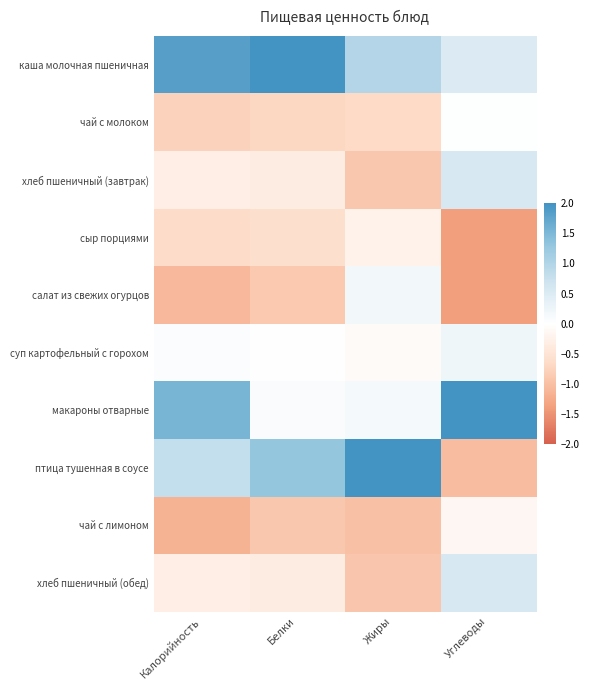

Which series has the widest spread of values?

птица тушенная в соусе